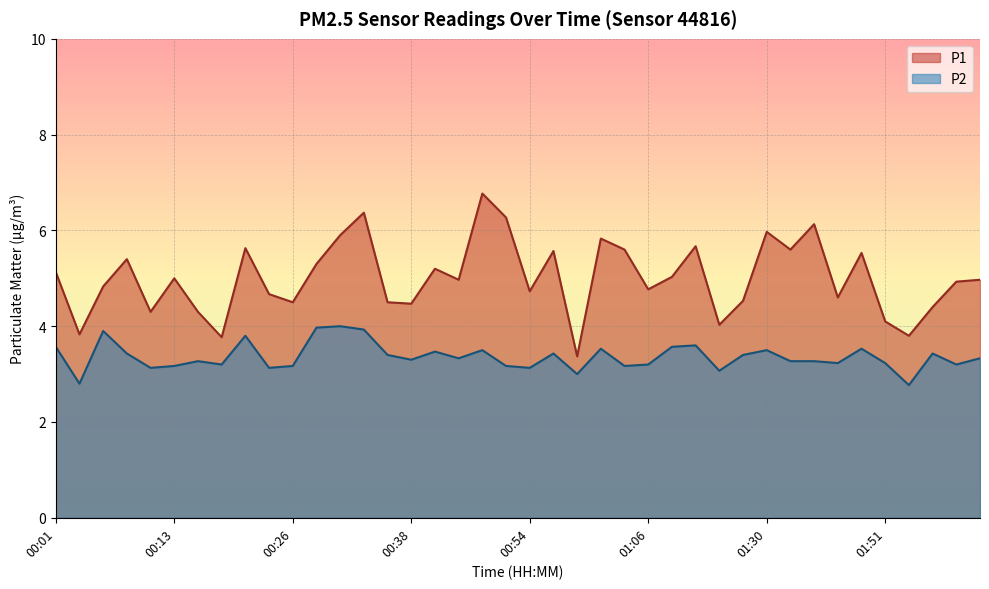

True or false: P1 has more than 2 points higher than both neighbors.

True